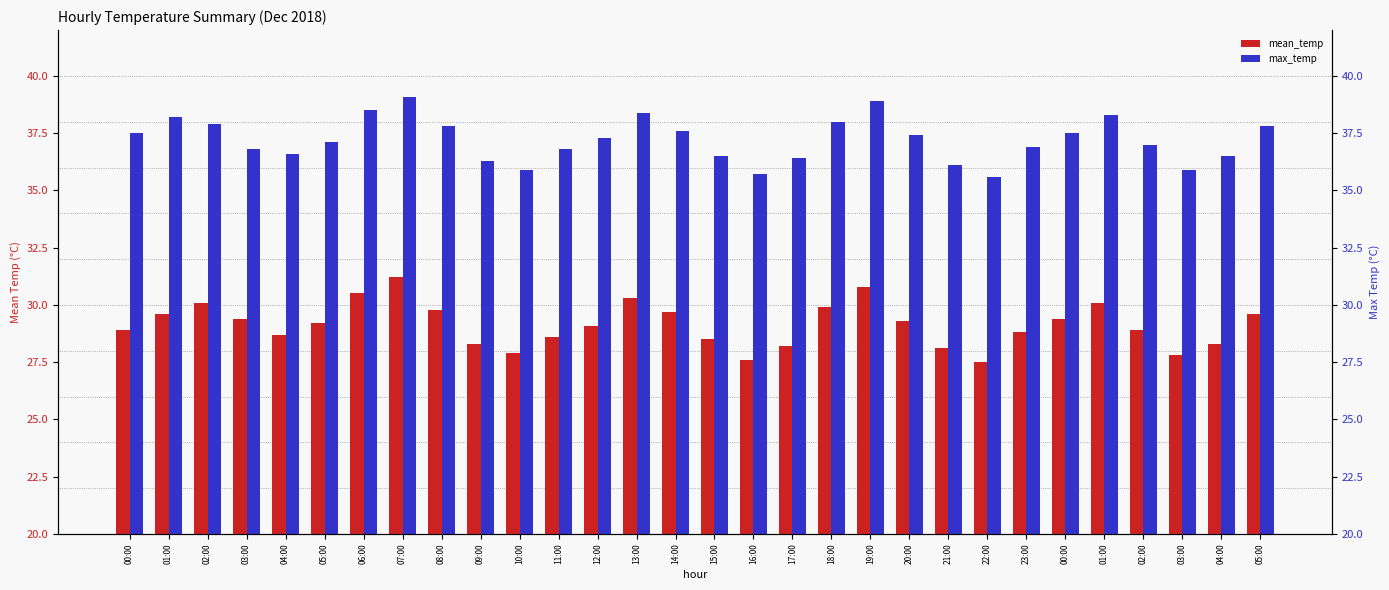

Reading left to right, what are all the values shown in this chart?

mean_temp: 00:00=28.9	01:00=29.6	02:00=30.1	03:00=29.4	04:00=28.7	05:00=29.2	06:00=30.5	07:00=31.2	08:00=29.8	09:00=28.3	10:00=27.9	11:00=28.6	12:00=29.1	13:00=30.3	14:00=29.7	15:00=28.5	16:00=27.6	17:00=28.2	18:00=29.9	19:00=30.8	20:00=29.3	21:00=28.1	22:00=27.5	23:00=28.8	00:00=29.4	01:00=30.1	02:00=28.9	03:00=27.8	04:00=28.3	05:00=29.6
max_temp: 00:00=37.5	01:00=38.2	02:00=37.9	03:00=36.8	04:00=36.6	05:00=37.1	06:00=38.5	07:00=39.1	08:00=37.8	09:00=36.3	10:00=35.9	11:00=36.8	12:00=37.3	13:00=38.4	14:00=37.6	15:00=36.5	16:00=35.7	17:00=36.4	18:00=38.0	19:00=38.9	20:00=37.4	21:00=36.1	22:00=35.6	23:00=36.9	00:00=37.5	01:00=38.3	02:00=37.0	03:00=35.9	04:00=36.5	05:00=37.8